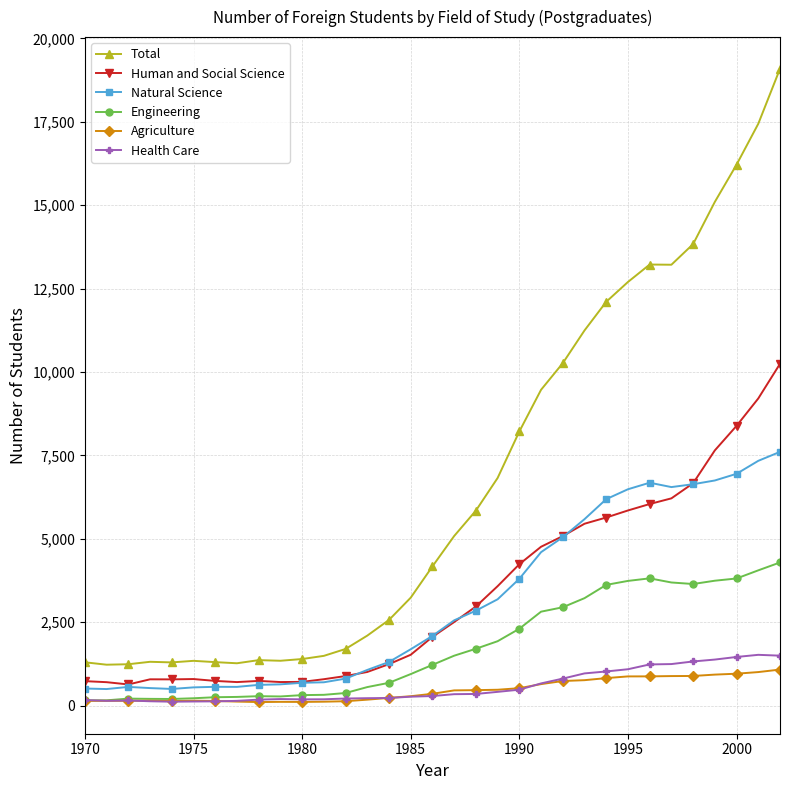

At how many categories does at least one series exceed 12522?

8